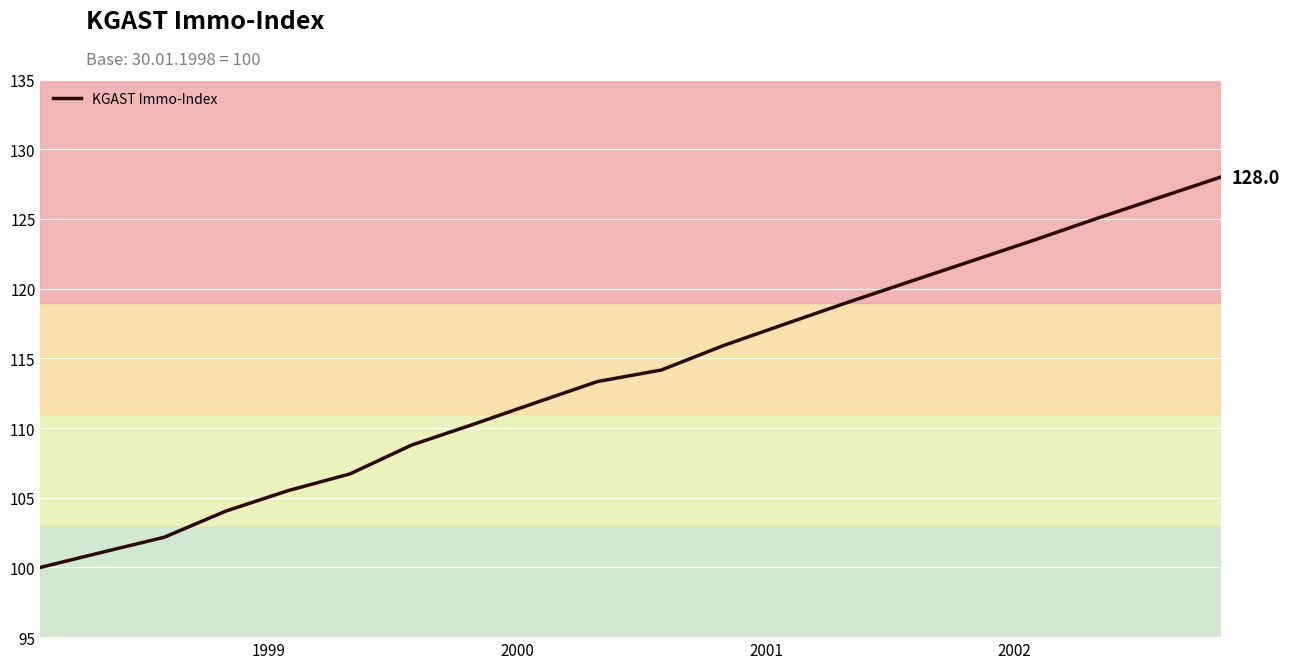

What is the difference between the maximum and minimum values?

28.0